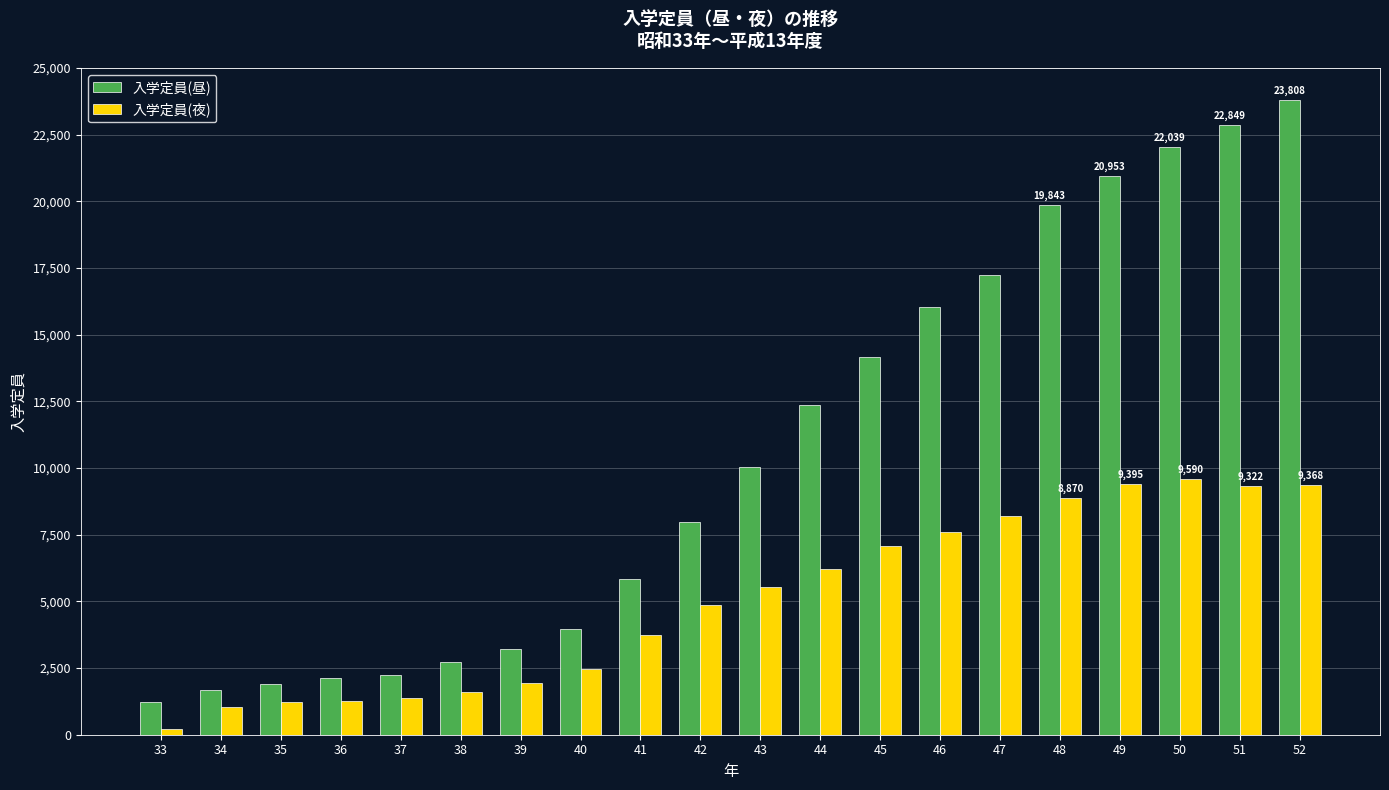

Is the value of 入学定員(昼) at 38 greater than the value of 入学定員(夜) at 42?

No